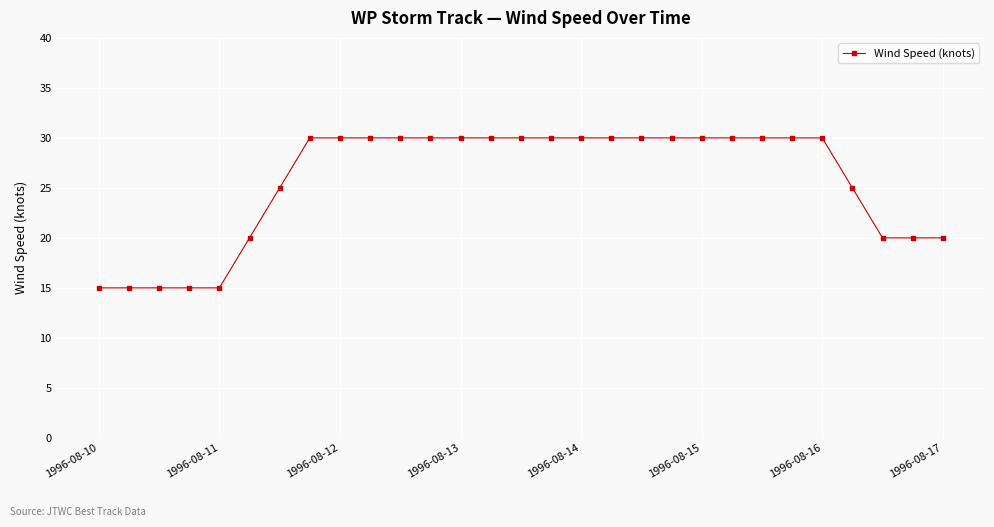

Does the chart display data point markers on the line(s)?

Yes